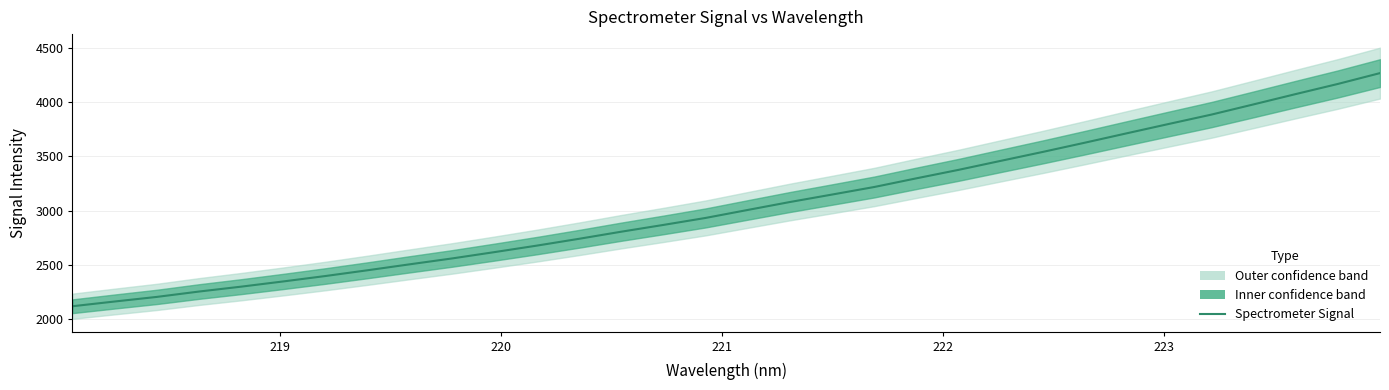

What is the value of the 20th point from the left?

3217.6